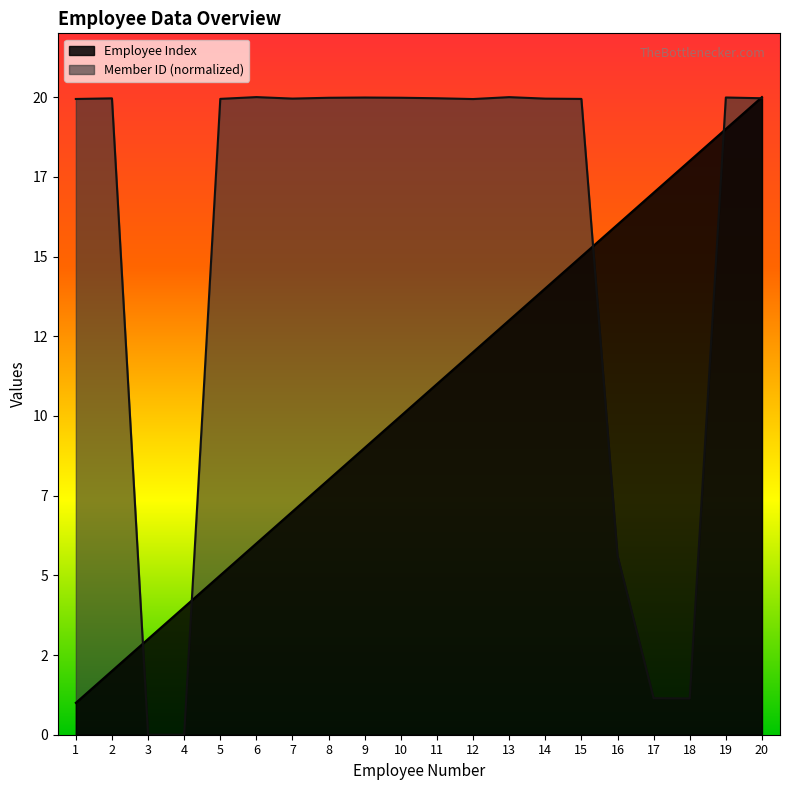

What is the difference between the highest and lowest values at 15?

4.9